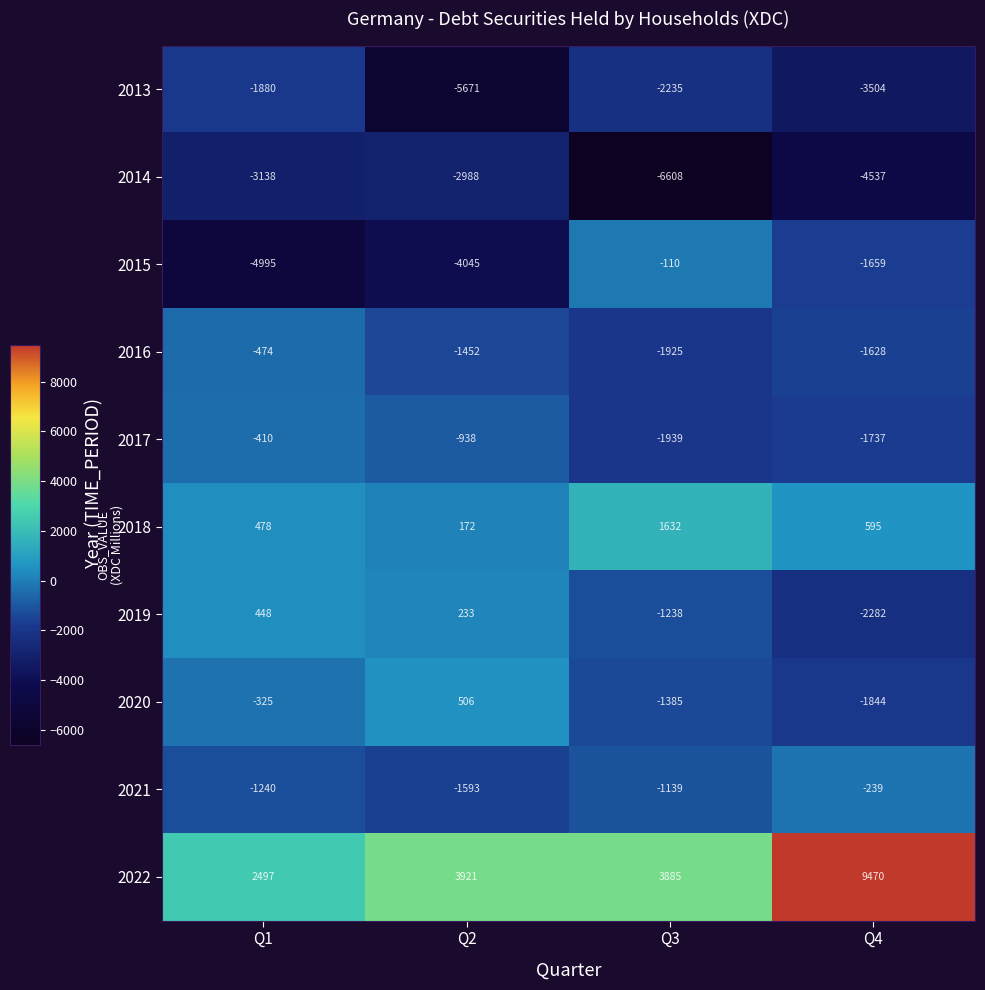

Which series changed the most between Q1 and Q3?

2015